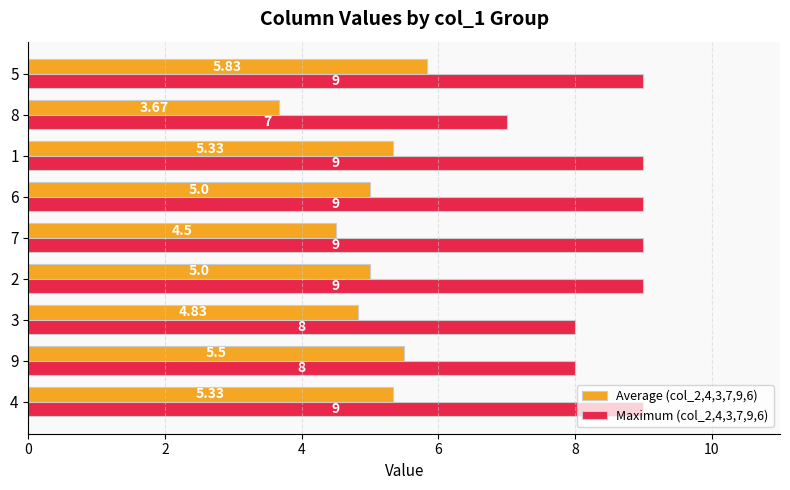

What is the difference between the maximum and second lowest values in the Average (col_2,4,3,7,9,6) series?

1.3